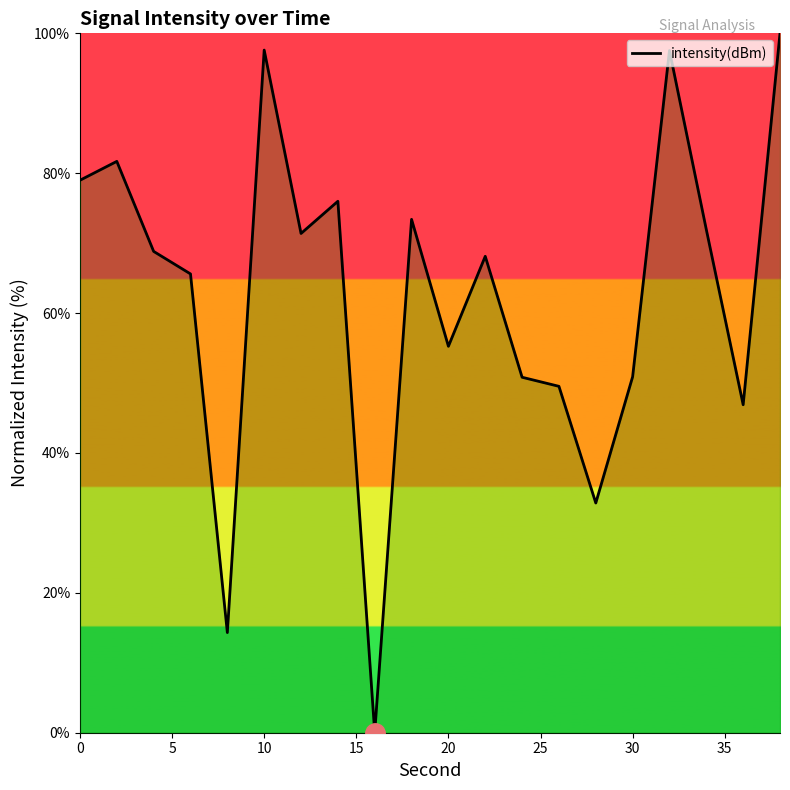

What is the maximum value shown in the chart?

100.0